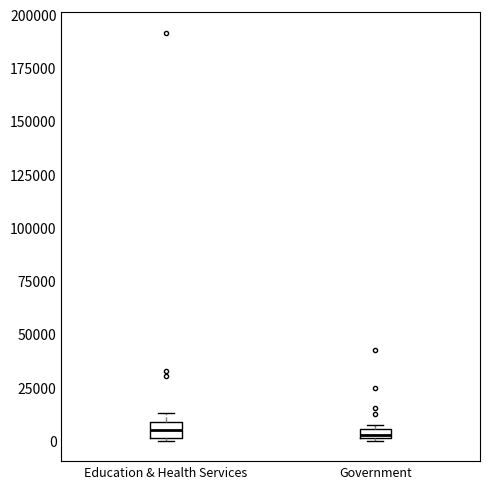

Where is the upper edge of the box for Government on the y-axis? The values are not printed on the chart, so give them approximately, as read against the axis.

5000